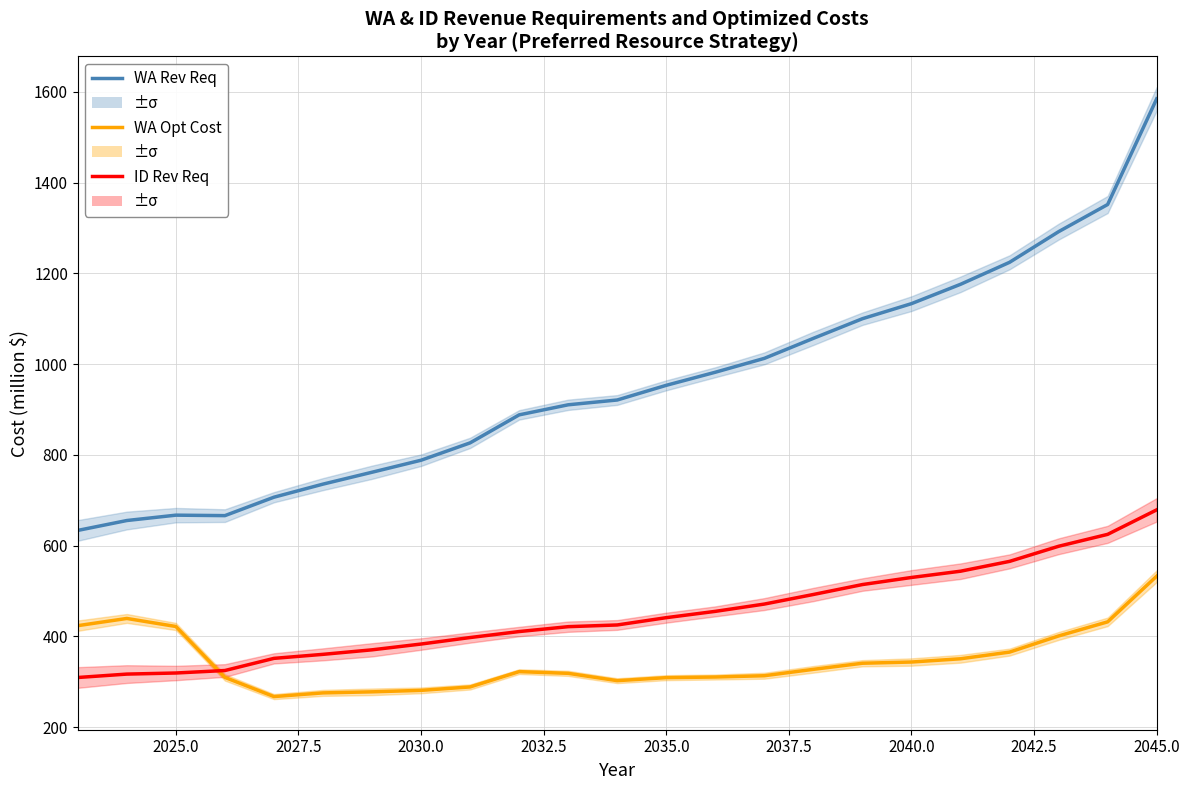

True or false: WA Rev Req and WA Opt Cost intersect in this chart.

False